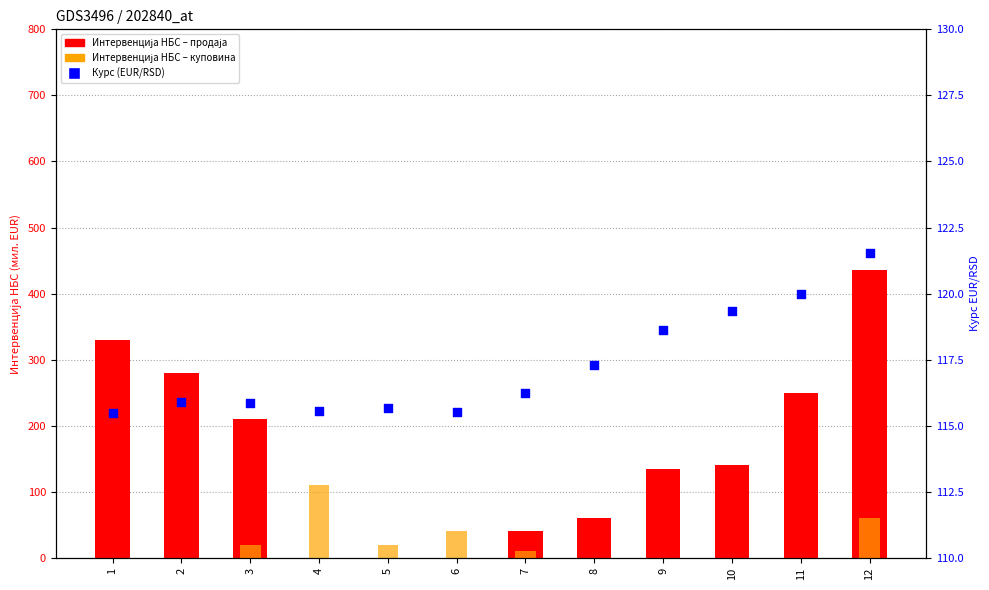

Is the value of Интервенција НБС – куповина at 12 greater than the value of Интервенција НБС – продаја at 10?

No